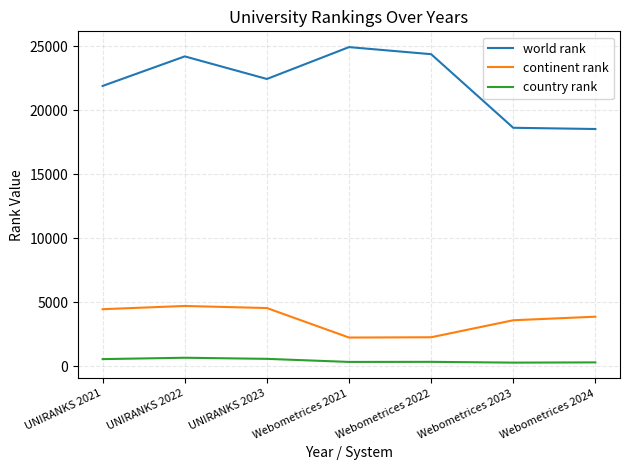

What is the highest value of the world rank series?

24918